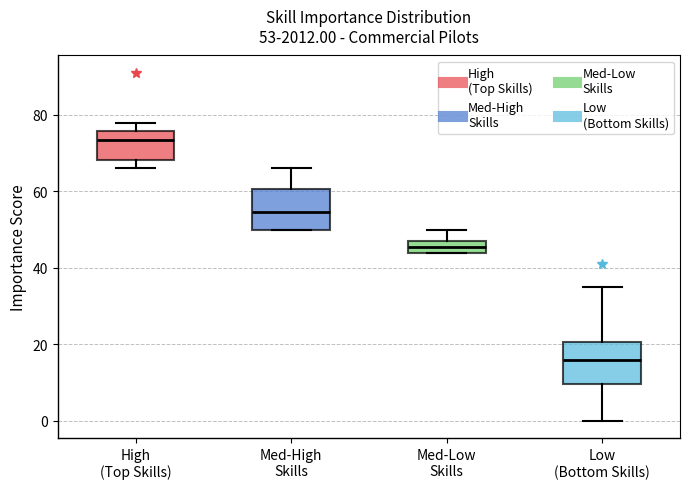

Which box has the highest median line?

High (Top Skills)